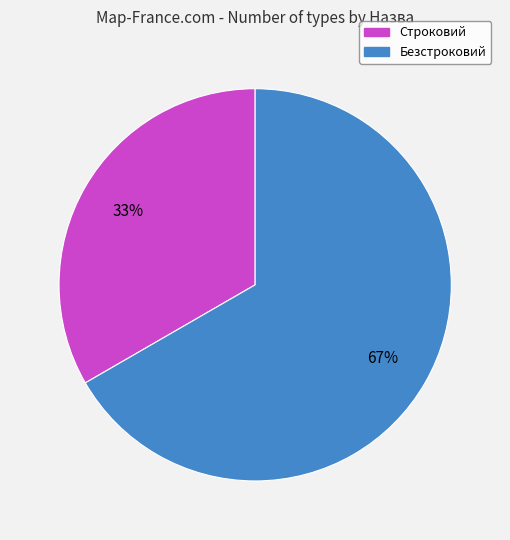

Is it true that Строковий is 33% of the pie?

True